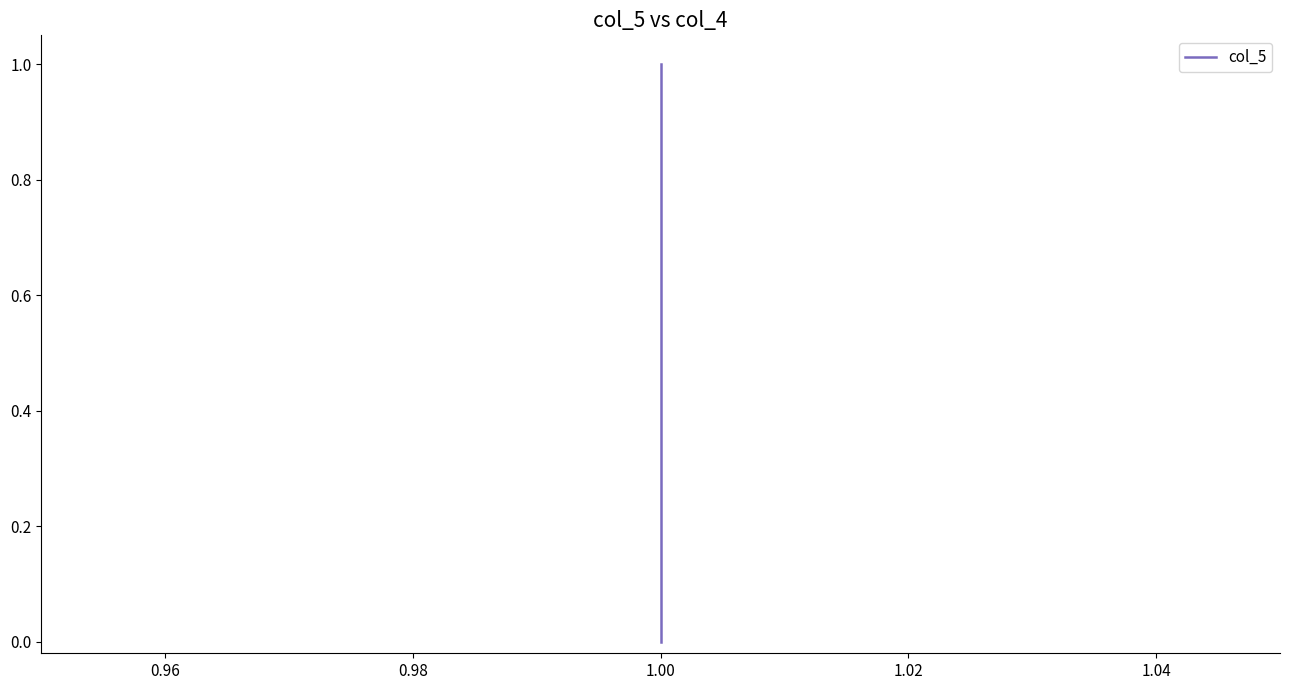

How many series are shown in this chart?

1